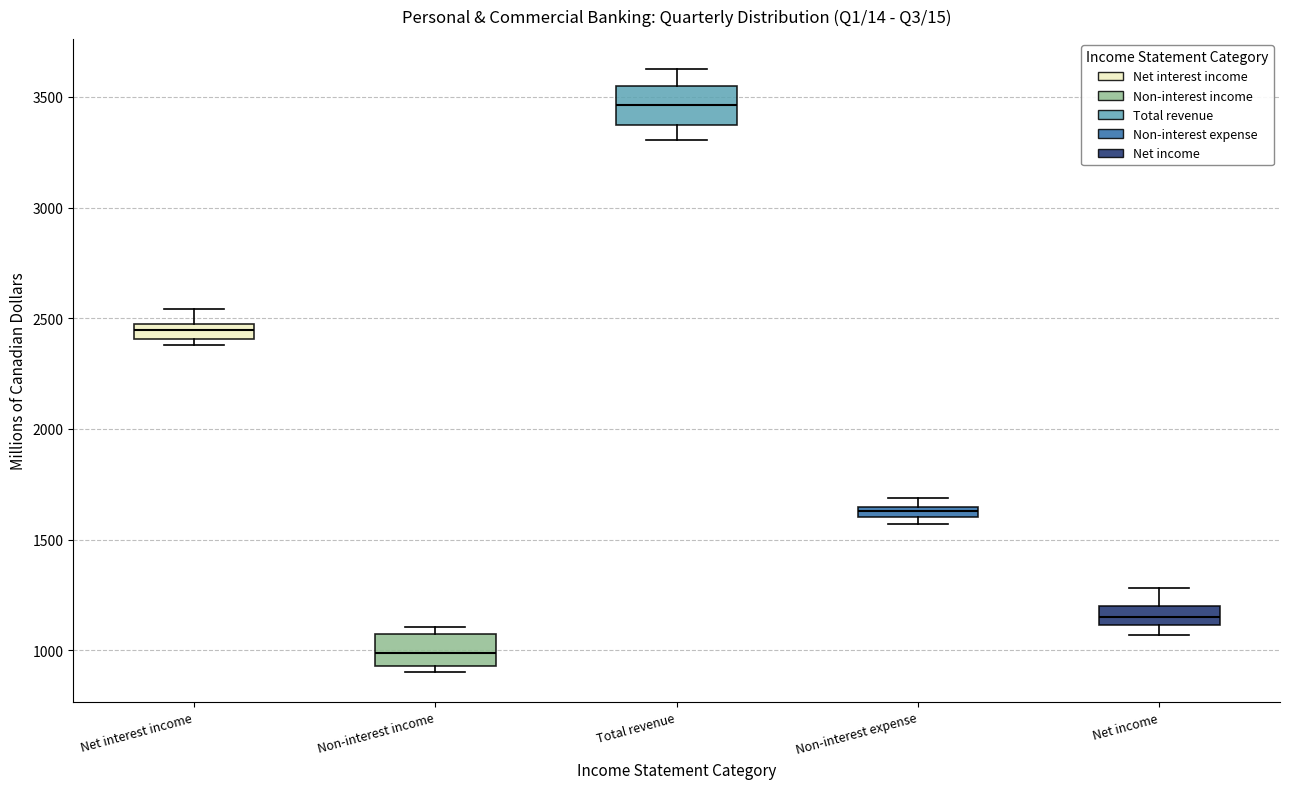

Which box's median line is the lowest?

Non-interest income